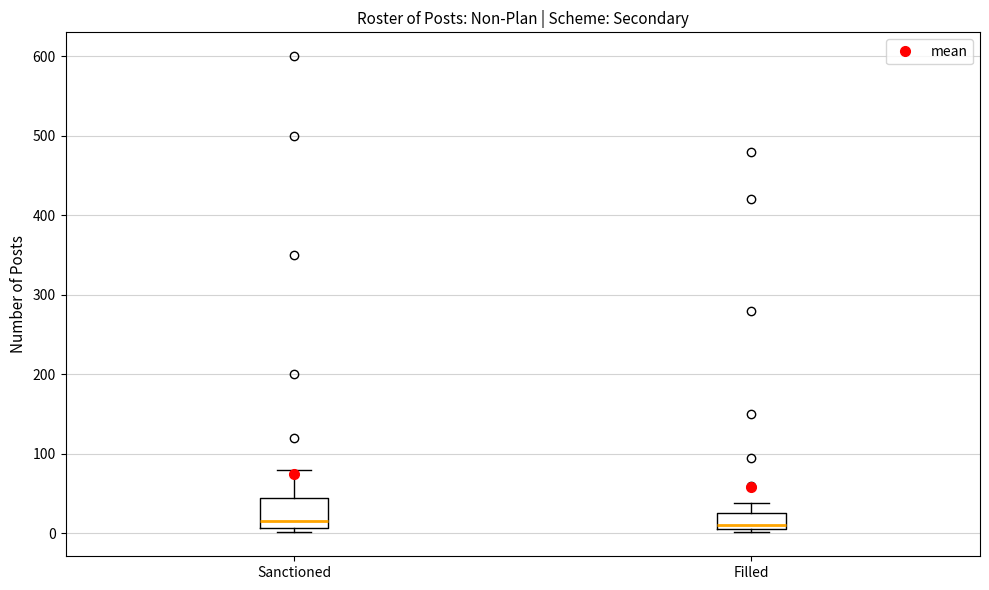

Which box is the tallest, from its lower edge to its upper edge?

Sanctioned